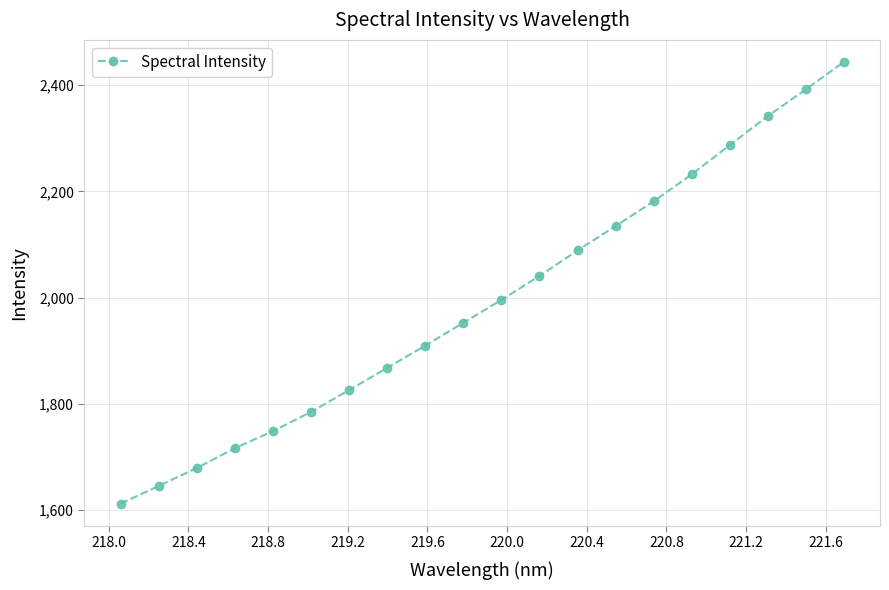

What is the minimum value shown in the chart?

1611.7